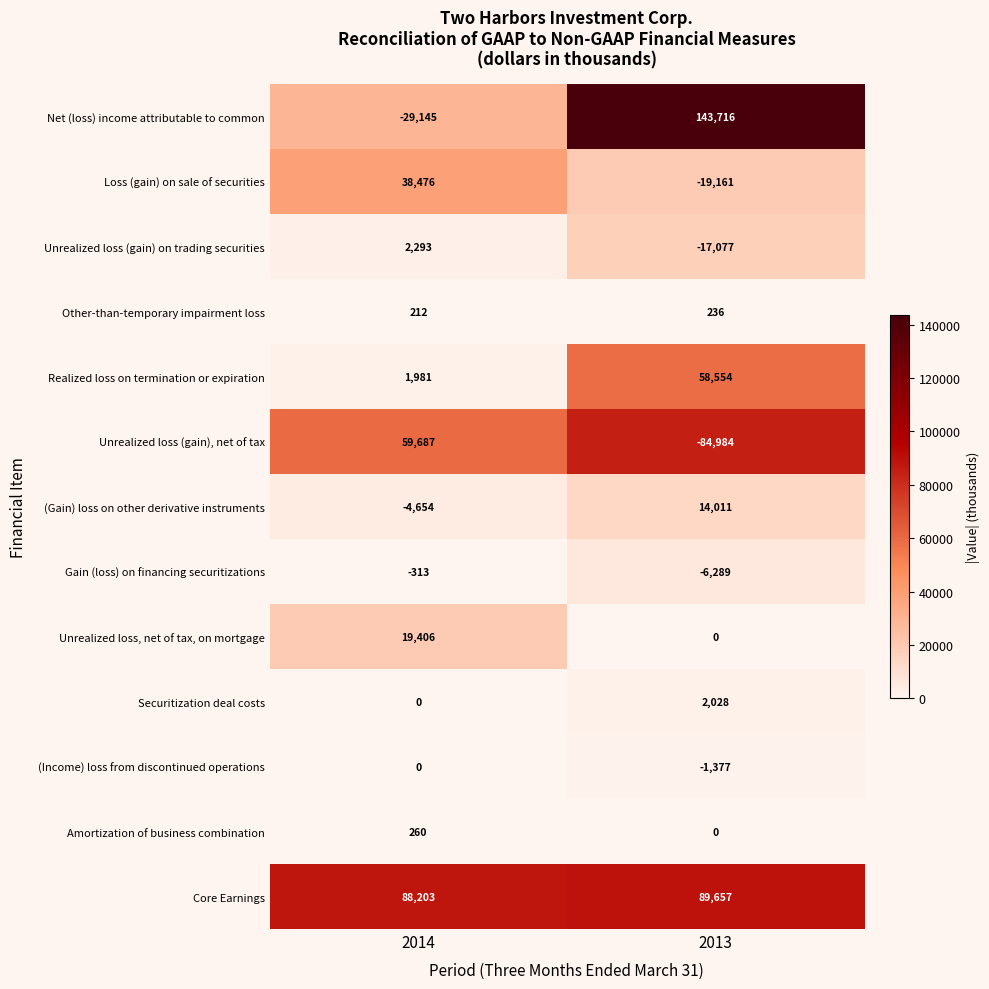

True or false: Unrealized loss, net of tax, on mortgage has a value of 13315 at 2014.

False